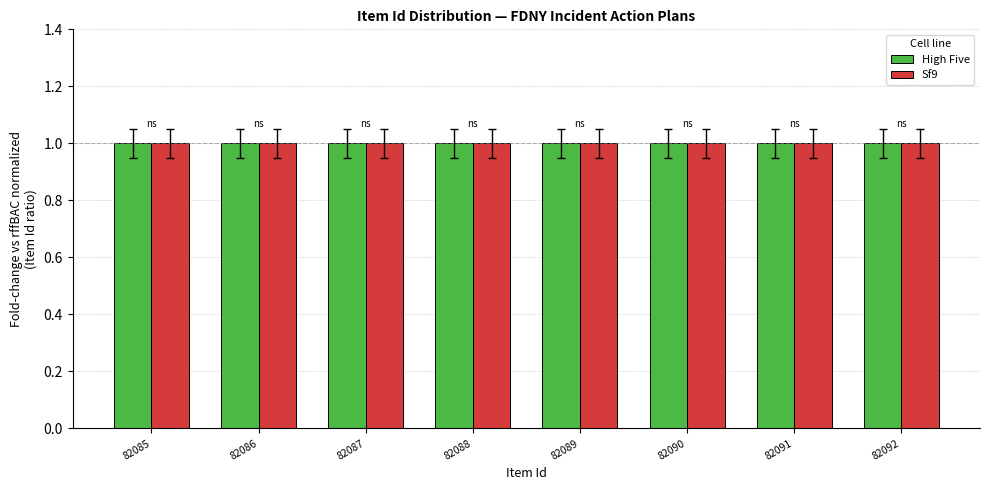

What is the value of the Sf9 bar at the 8th from the left?

1.0